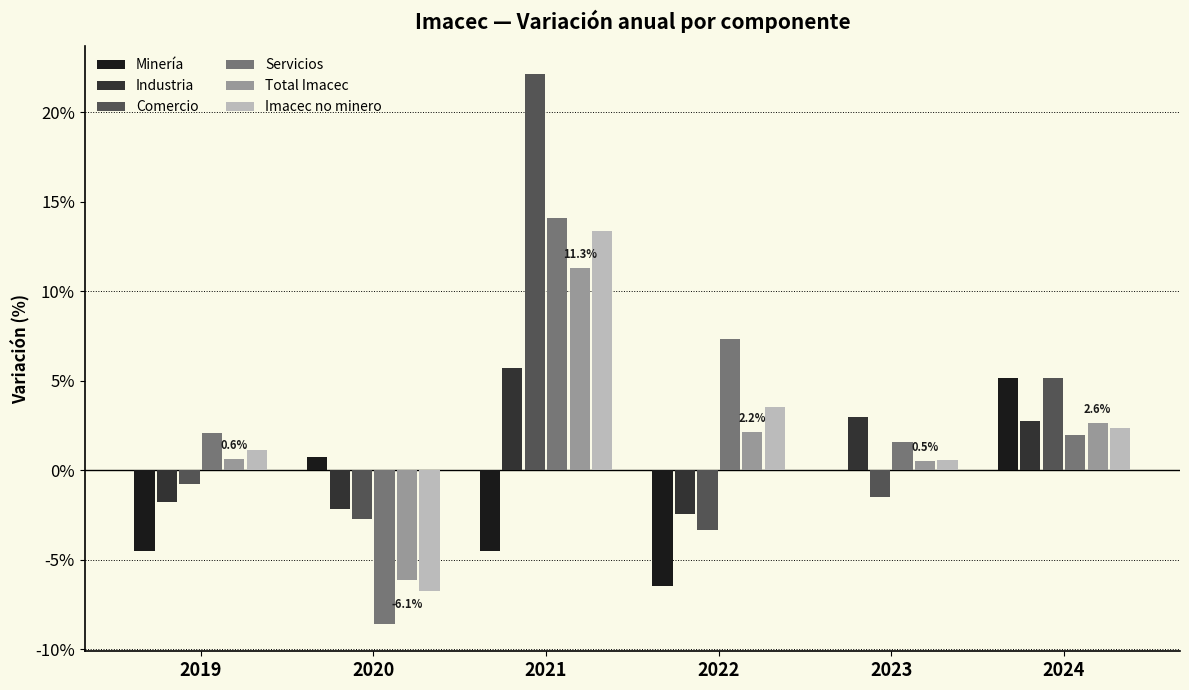

How many positive values does the Comercio series have?

2